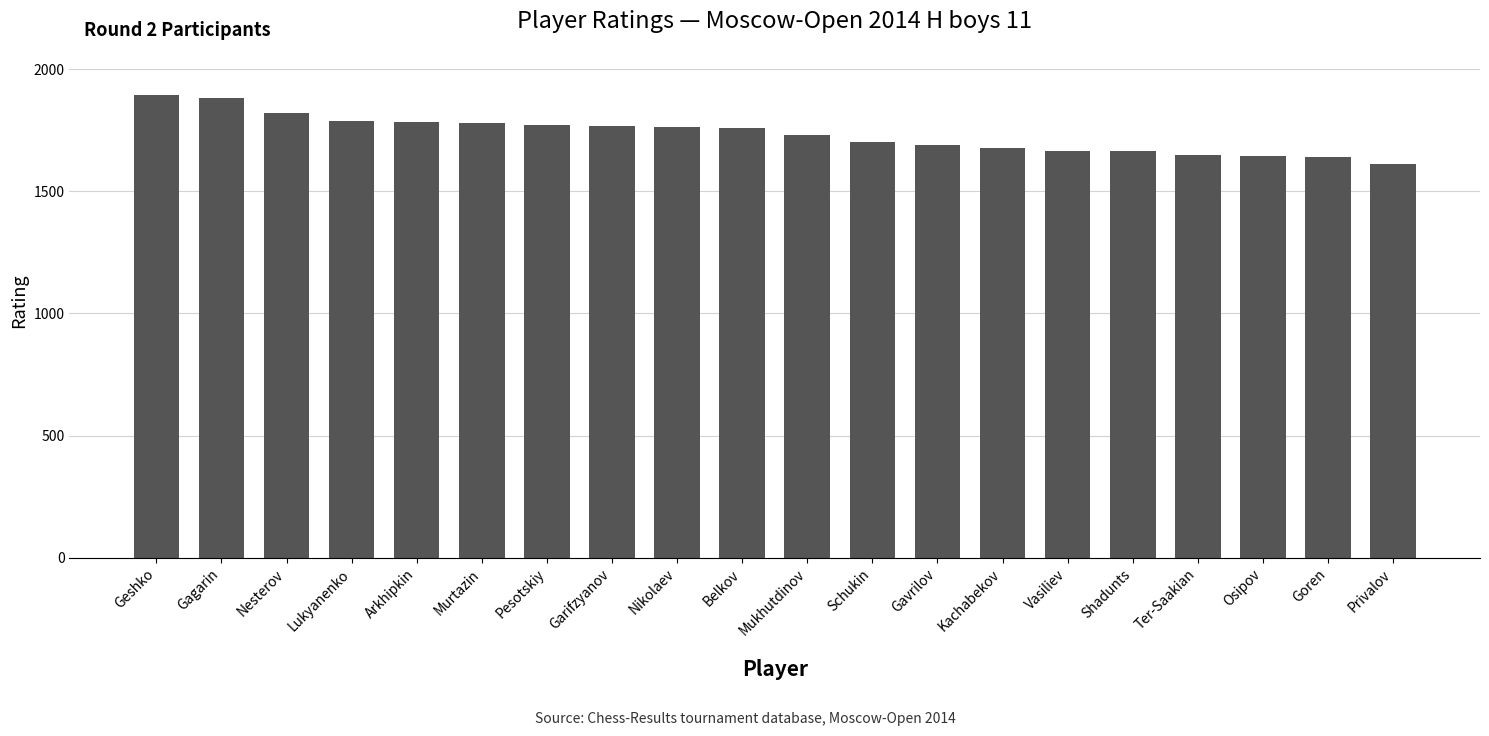

Is it true that the value at Pesotskiy is 1770?

True